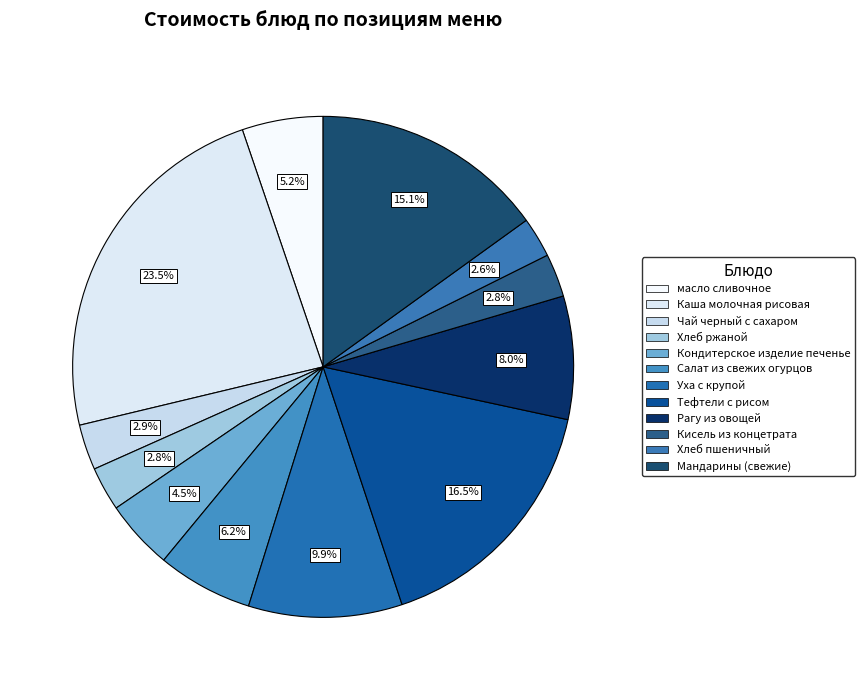

To the nearest percent, what percentage of the pie is Каша молочная рисовая?

24%